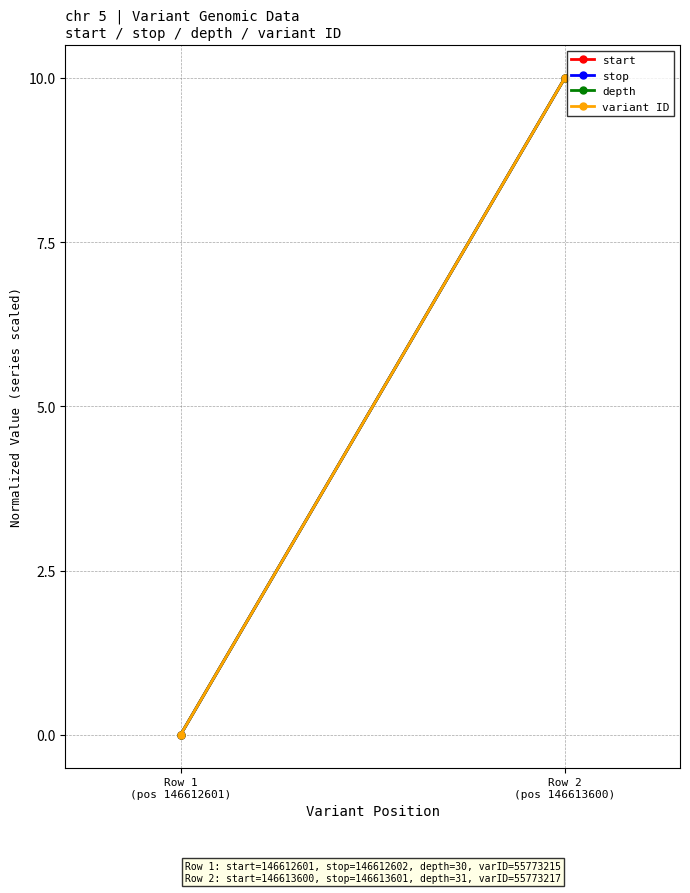

True or false: variant ID has a value of -7 at Row 1
(pos 146612601).

False